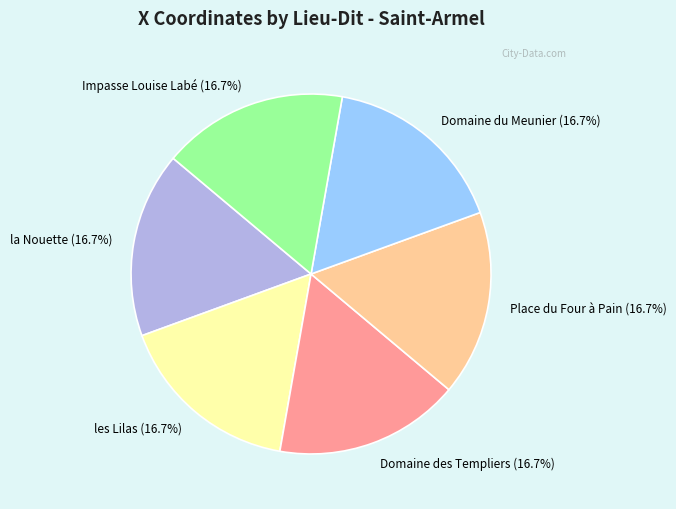

The Impasse Louise Labé slice represents 5% of the pie. True or false?

False